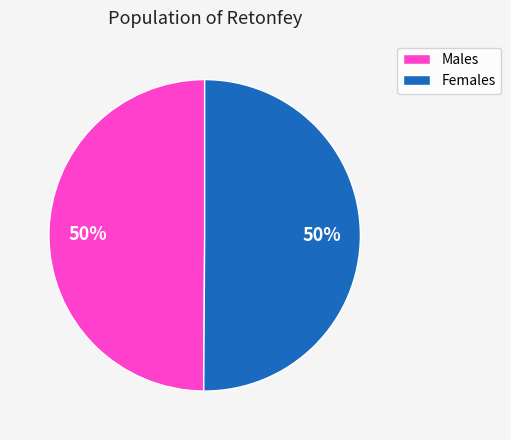

Is it true that Females is 60% of the pie?

False